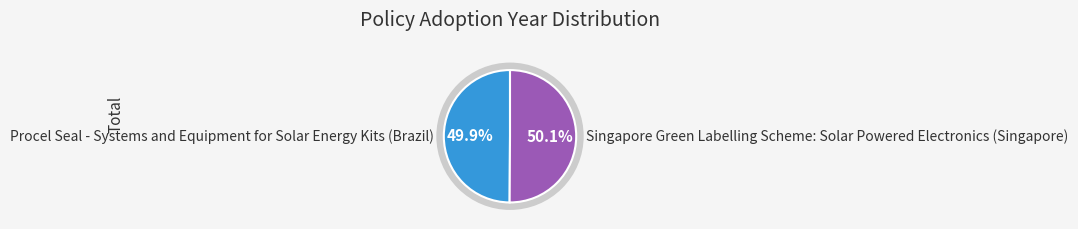

Approximately how many times larger is the value at Procel Seal - Systems and Equipment for Solar Energy Kits (Brazil) compared to Singapore Green Labelling Scheme: Solar Powered Electronics (Singapore)?

1.0